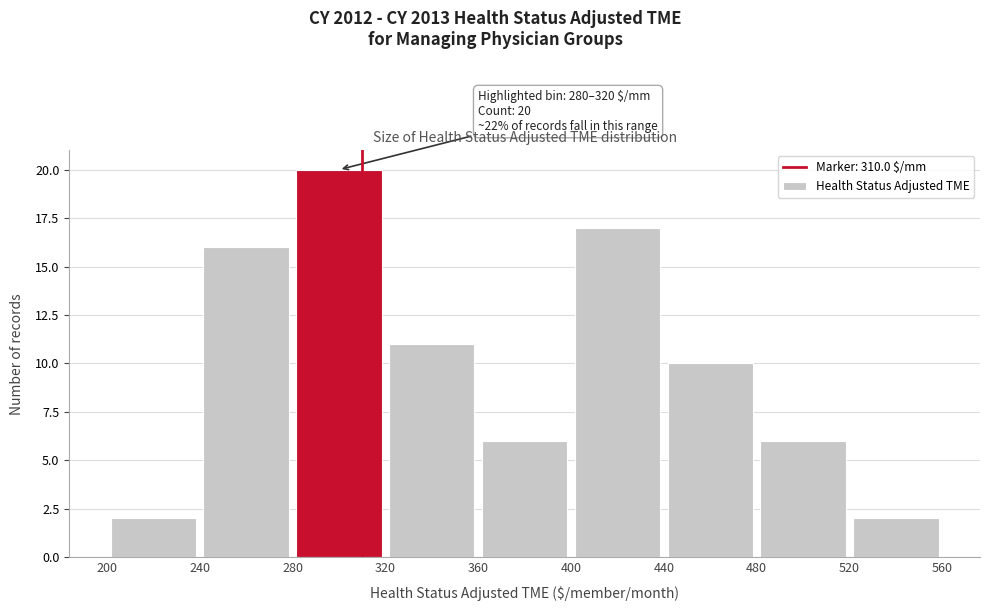

Over which range of the x-axis is the bar tallest?

280 to 320